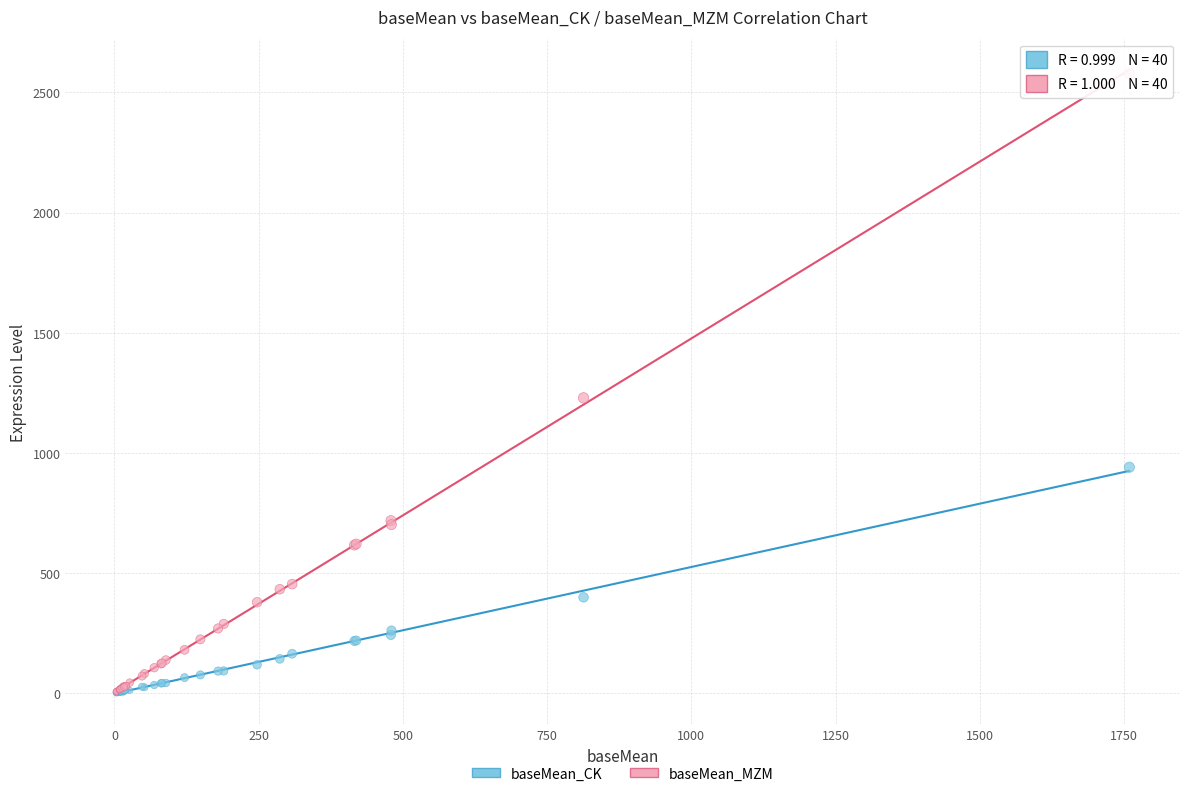

Across all series, what Y value is closest to 1289?

1228.3